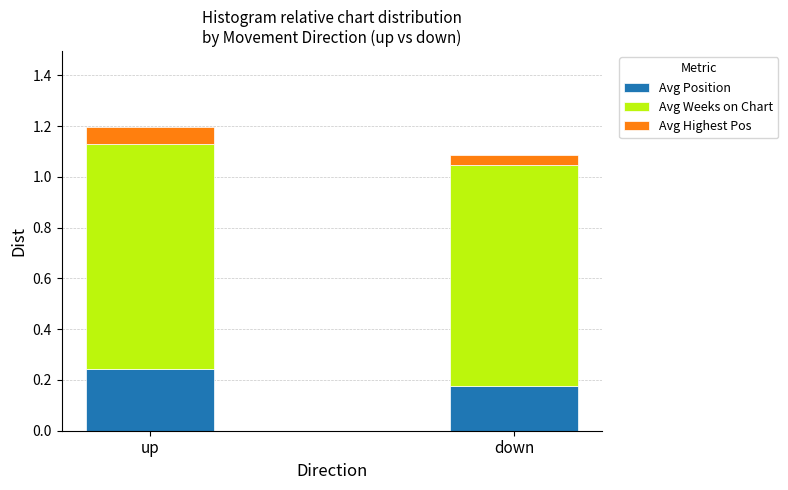

At which label is Avg Position closest to 0?

down